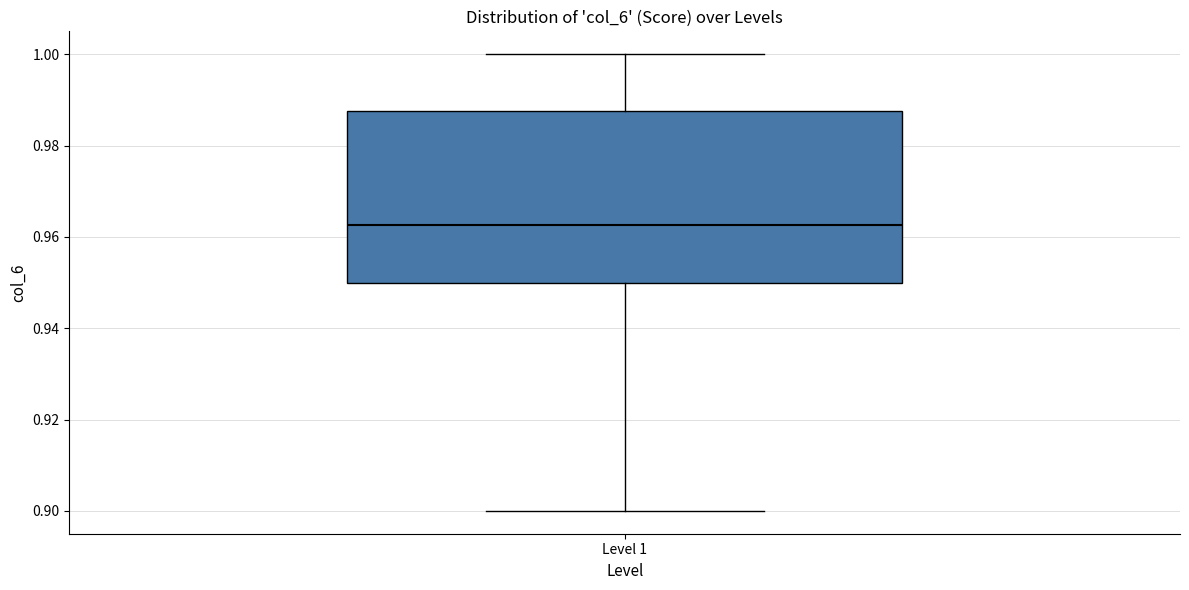

Read this box plot against the y-axis: the position of the median line, the range covered by the box, and the ends of both whiskers. The values are not printed on the chart, so give them approximately, as read against the axis.

median 0.962, box 0.950 to 0.988, whiskers 0.900 to 1.000